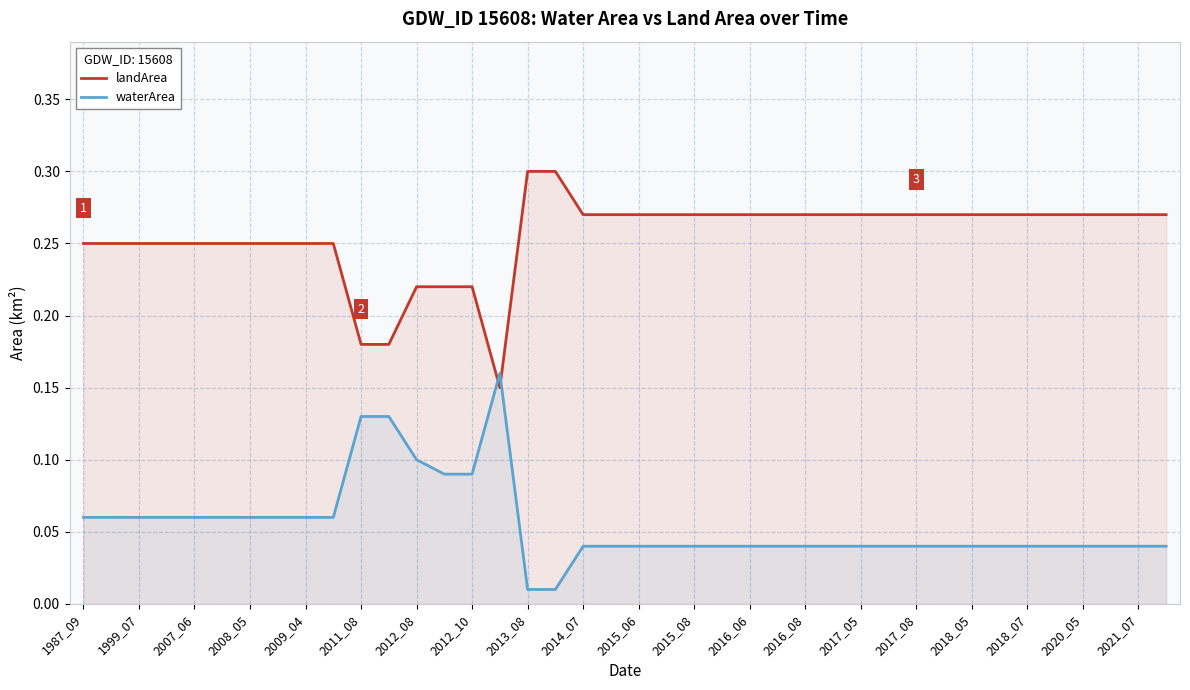

At 2013_08, list the series in order from largest to smallest.

landArea, waterArea